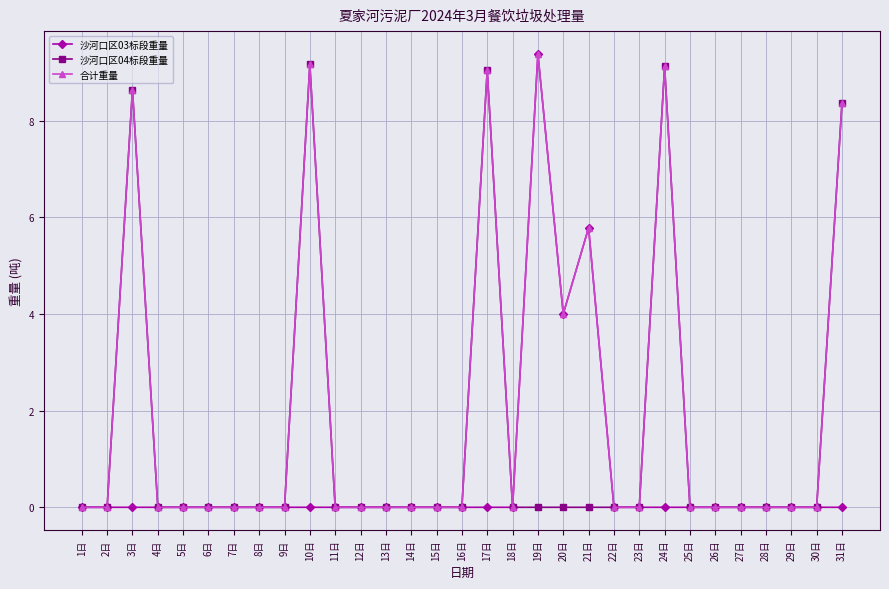

At which category is the sum across all series the highest?

19日